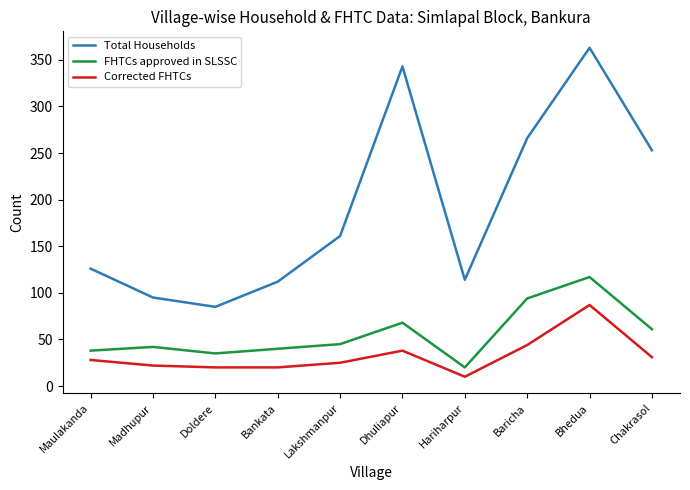

At which category does FHTCs approved in SLSSC reach its first local valley?

Doldere